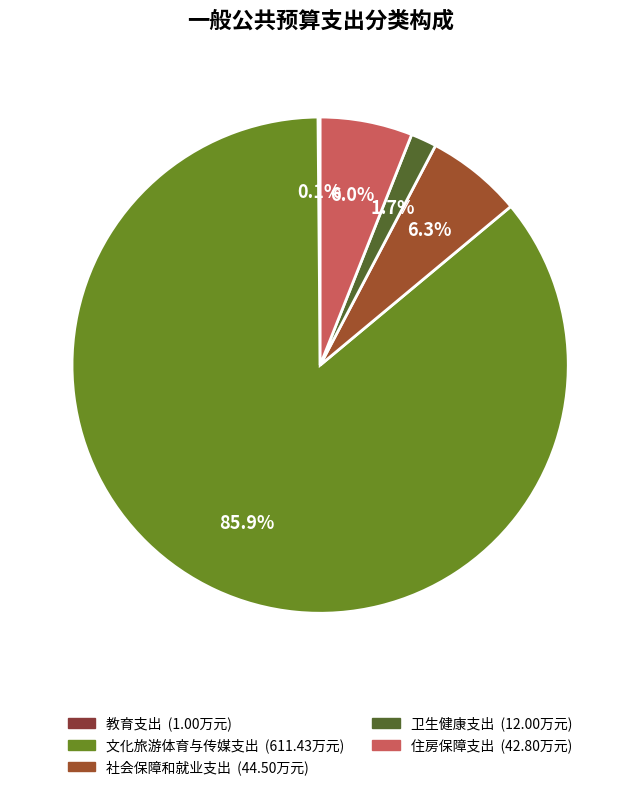

What is the largest slice in the pie chart?

文化旅游体育与传媒支出